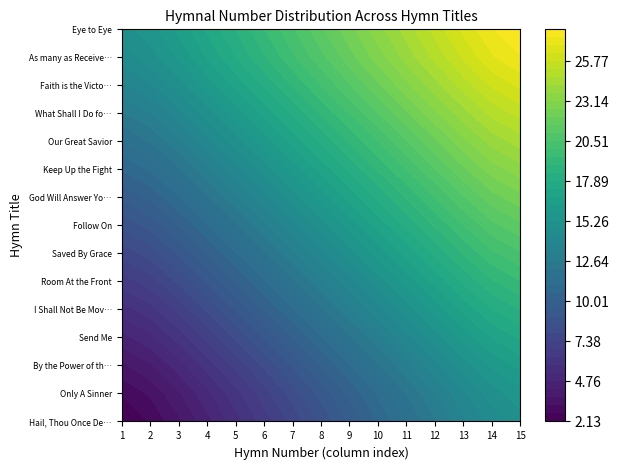

Which series has the largest total across all categories?

Eye to Eye